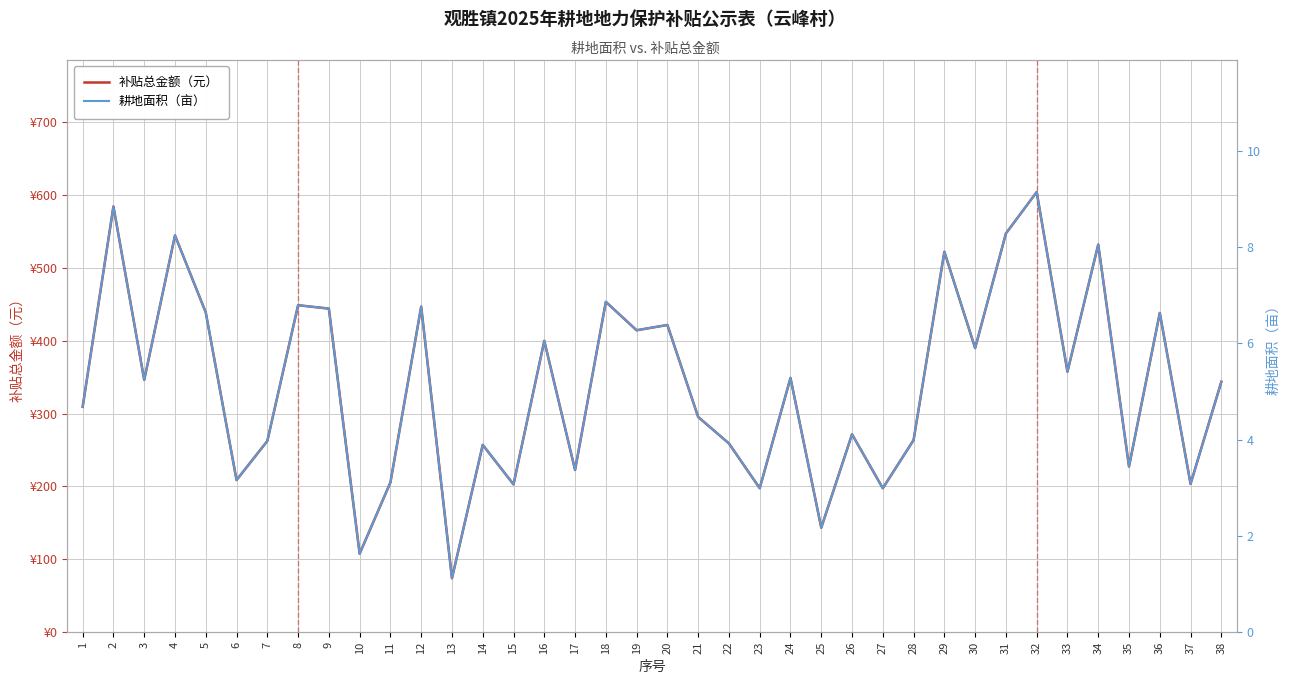

How many values in the 补贴总金额（元） series exceed 346?

19